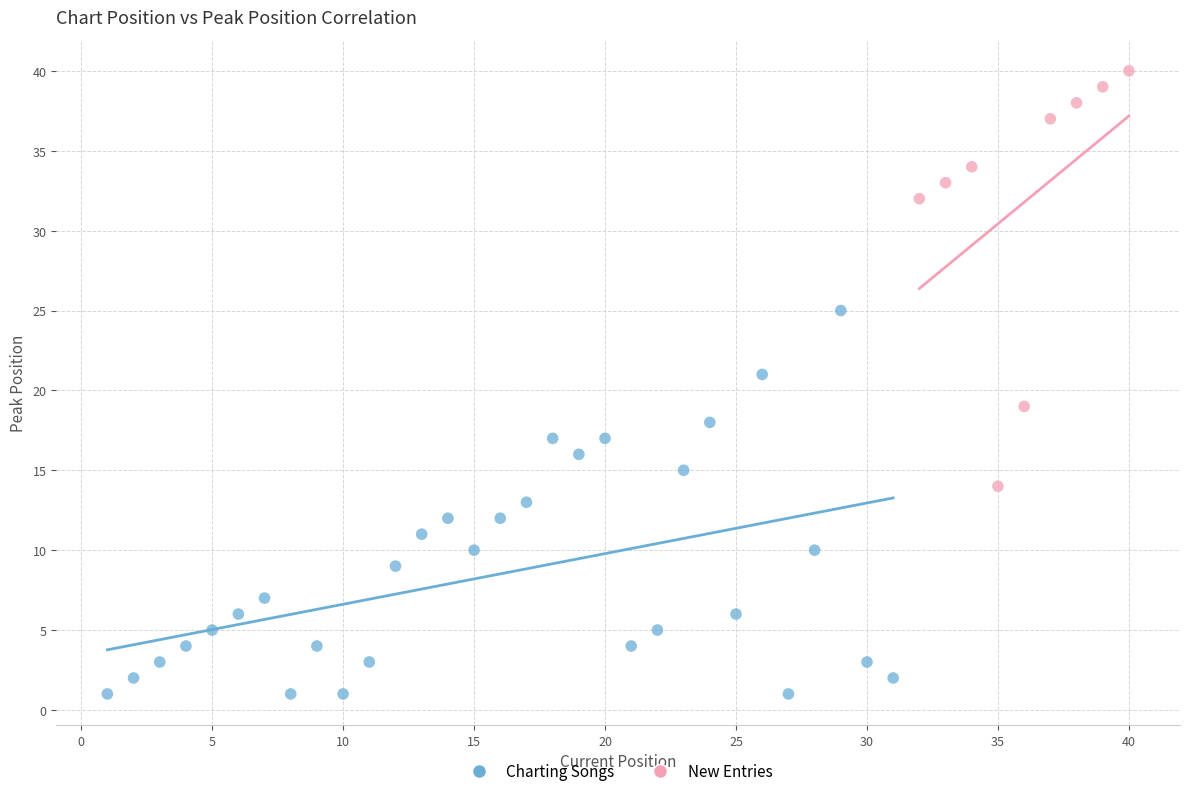

Which series contains the lowest Y value?

Charting Songs